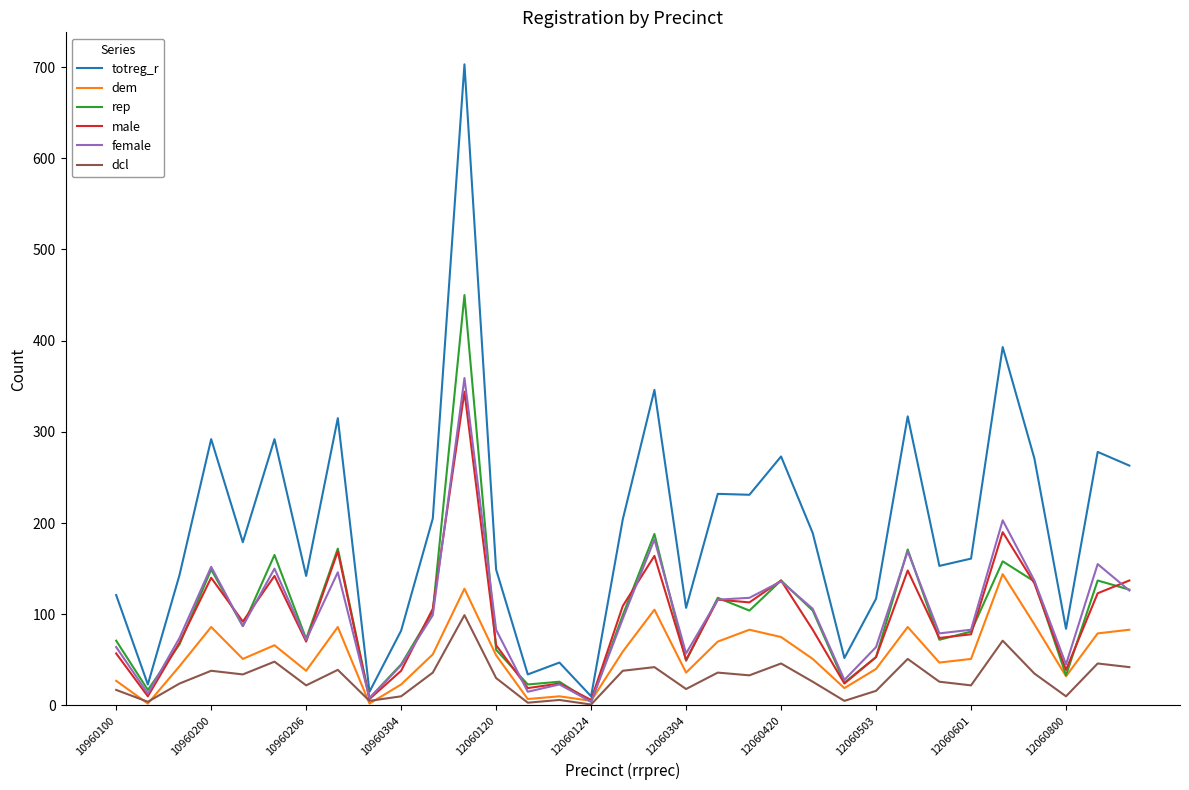

What is the maximum value shown in the chart?

703